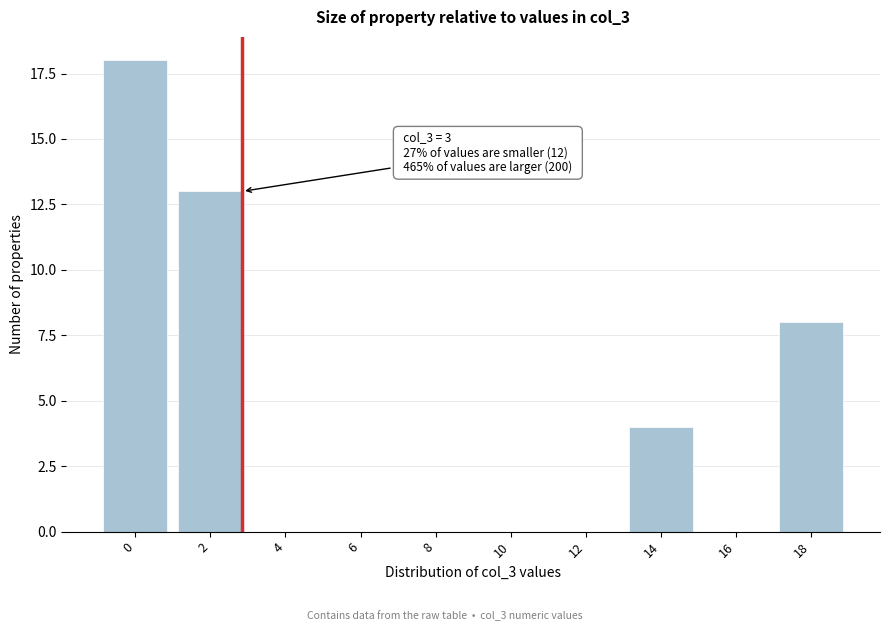

Reading left to right, what are all the values shown in this chart?

0=18	2=13	4=0	6=0	8=0	10=0	12=0	14=4	16=0	18=8